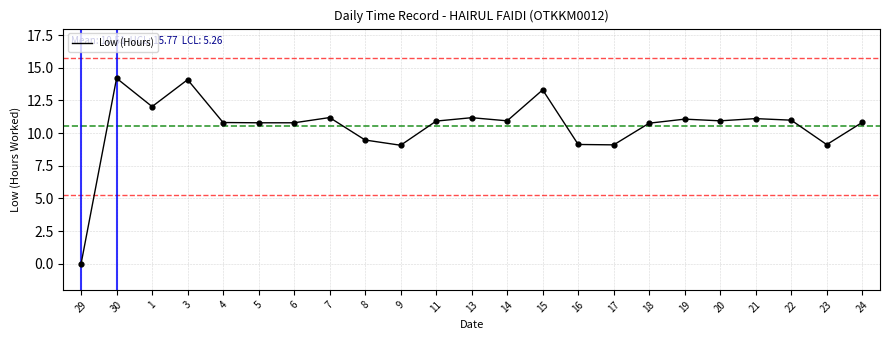

What is the change in value from 1 to 14?

-1.1